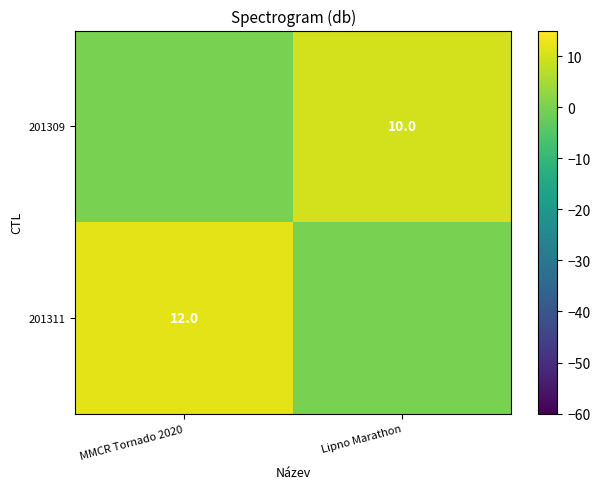

Is the value of 201309 at Lipno Marathon greater than the value of 201311 at MMCR Tornado 2020?

No